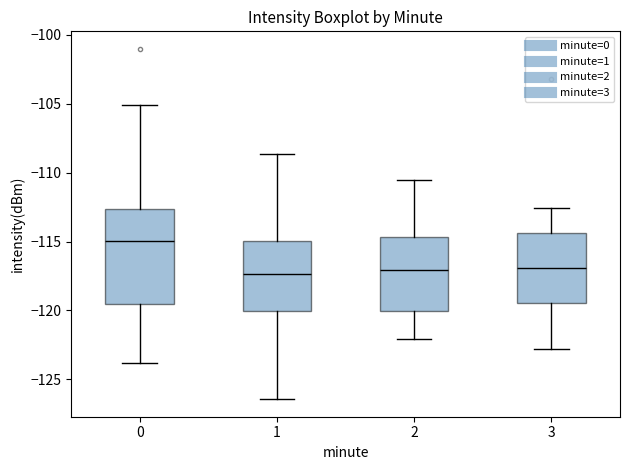

Reading left to right, read every box against the y-axis: the position of its median line, the range the box covers, and the ends of its whiskers. The values are not printed on the chart, so give them approximately, as read against the axis.

0: median -115.0, box -119.5 to -112.5, whiskers -124.0 to -105.0
1: median -117.5, box -120.0 to -115.0, whiskers -126.5 to -108.5
2: median -117.0, box -120.0 to -114.5, whiskers -122.0 to -110.5
3: median -117.0, box -119.5 to -114.5, whiskers -123.0 to -112.5